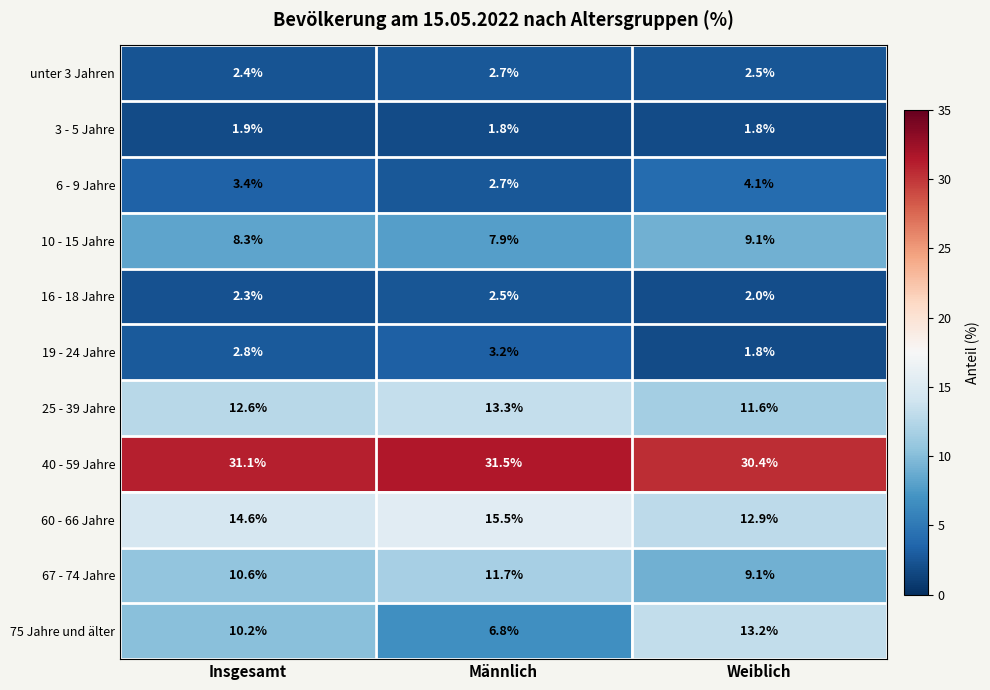

What value does the 19 - 24 Jahre series have at Männlich?

3.2